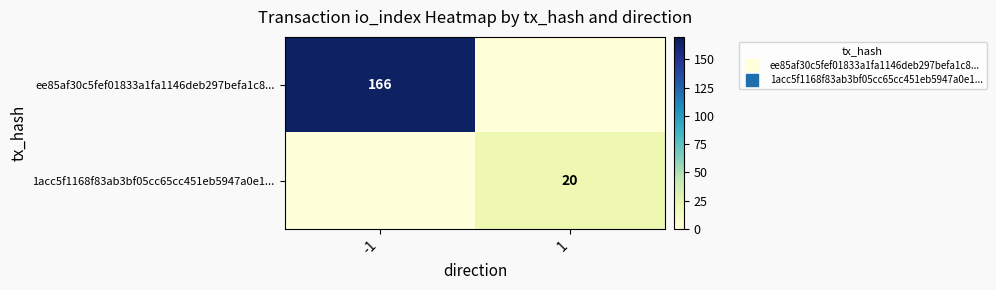

Count the ee85af30c5fef01833a1fa1146deb297befa1c8... values in the range 0 to 166.

2